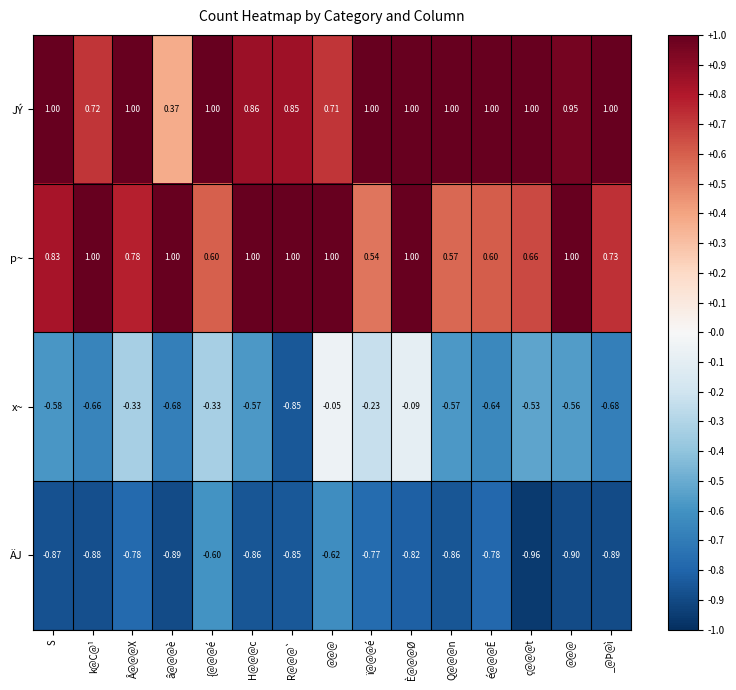

Reading right to left, transcribe all the data shown in this chart.

JÝ: _@Þ@ì=1.0	@@@=0.9	ç@@@t=1.0	é@@@Ê=1.0	Q@@@n=1.0	È@@@Ø=1.0	ï@@@é=1.0	@@@=0.7	R@@@`=0.8	H@@@c=0.9	{@@@é=1.0	â@@@è=0.4	Â@@@X=1.0	k@C@¹=0.7	S=1.0
p~: _@Þ@ì=0.7	@@@=1.0	ç@@@t=0.7	é@@@Ê=0.6	Q@@@n=0.6	È@@@Ø=1.0	ï@@@é=0.5	@@@=1.0	R@@@`=1.0	H@@@c=1.0	{@@@é=0.6	â@@@è=1.0	Â@@@X=0.8	k@C@¹=1.0	S=0.8
x~: _@Þ@ì=-0.7	@@@=-0.6	ç@@@t=-0.5	é@@@Ê=-0.6	Q@@@n=-0.6	È@@@Ø=-0.1	ï@@@é=-0.2	@@@=-0.1	R@@@`=-0.8	H@@@c=-0.6	{@@@é=-0.3	â@@@è=-0.7	Â@@@X=-0.3	k@C@¹=-0.7	S=-0.6
ÄJ: _@Þ@ì=-0.9	@@@=-0.9	ç@@@t=-1.0	é@@@Ê=-0.8	Q@@@n=-0.9	È@@@Ø=-0.8	ï@@@é=-0.8	@@@=-0.6	R@@@`=-0.8	H@@@c=-0.9	{@@@é=-0.6	â@@@è=-0.9	Â@@@X=-0.8	k@C@¹=-0.9	S=-0.9